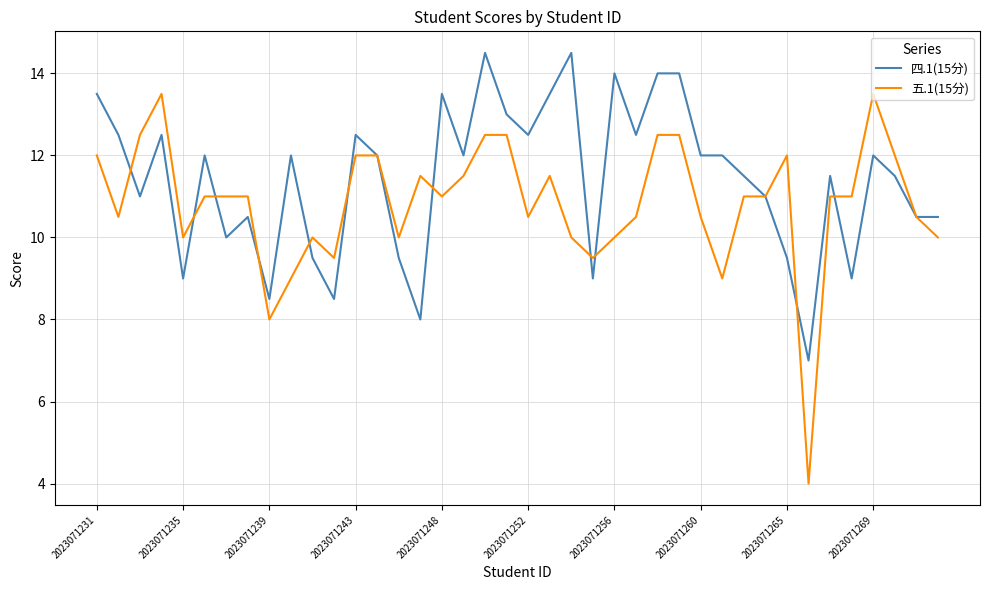

What is the difference between the maximum and second lowest values in the 四.1(15分) series?

6.5